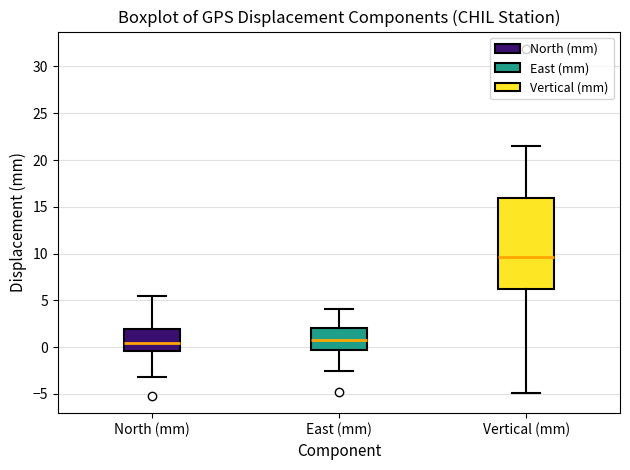

Which box is the tallest, from its lower edge to its upper edge?

Vertical (mm)